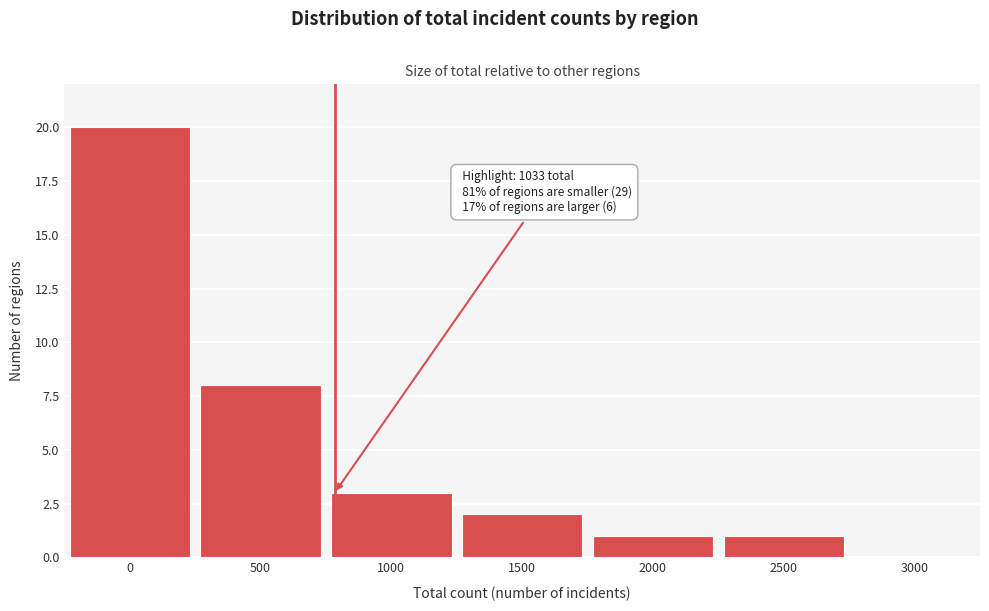

Reading left to right, what are all the values shown in this chart?

0=20	500=8	1000=3	1500=2	2000=1	2500=1	3000=0